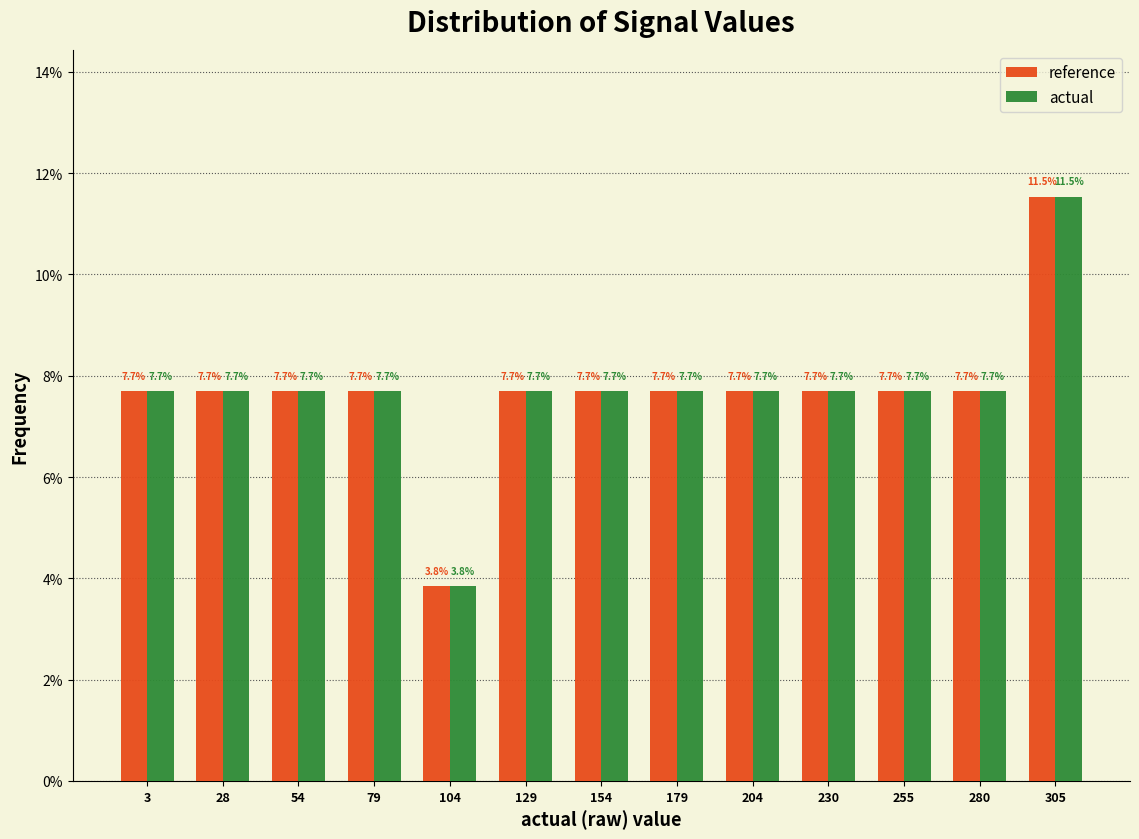

What is the height of the reference bar covering 265 to 290 on the x-axis? The bar edges are not printed on the chart, so give them approximately, as read against the axis.

7.7